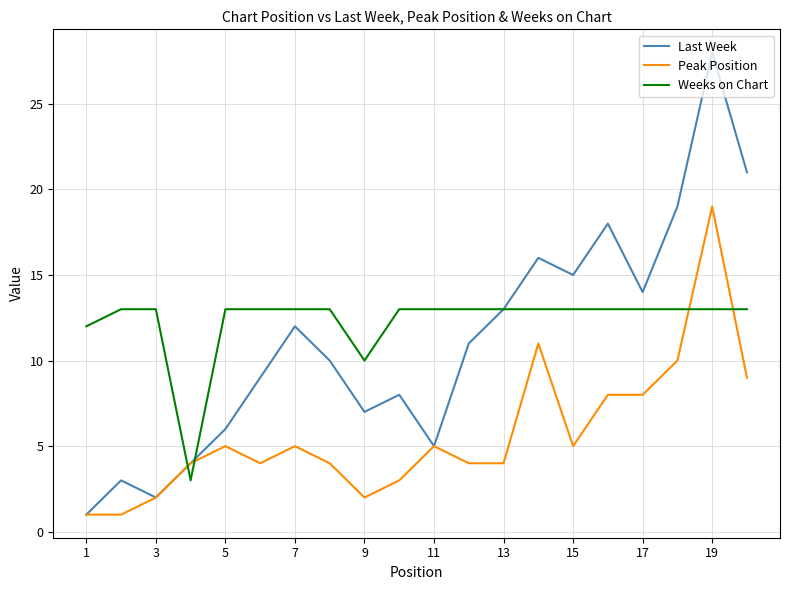

Which series has the widest spread of values?

Last Week